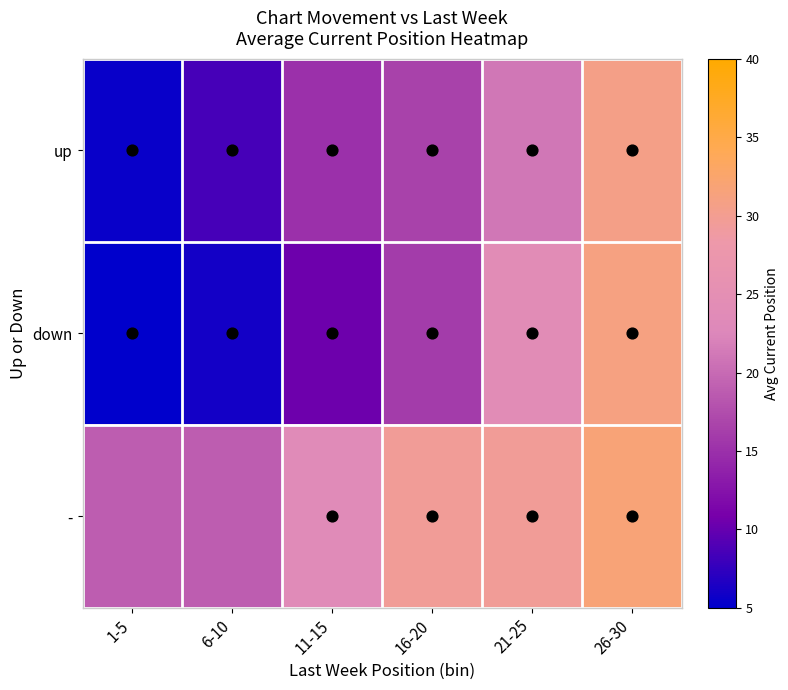

At which category is the sum across all series the highest?

26-30